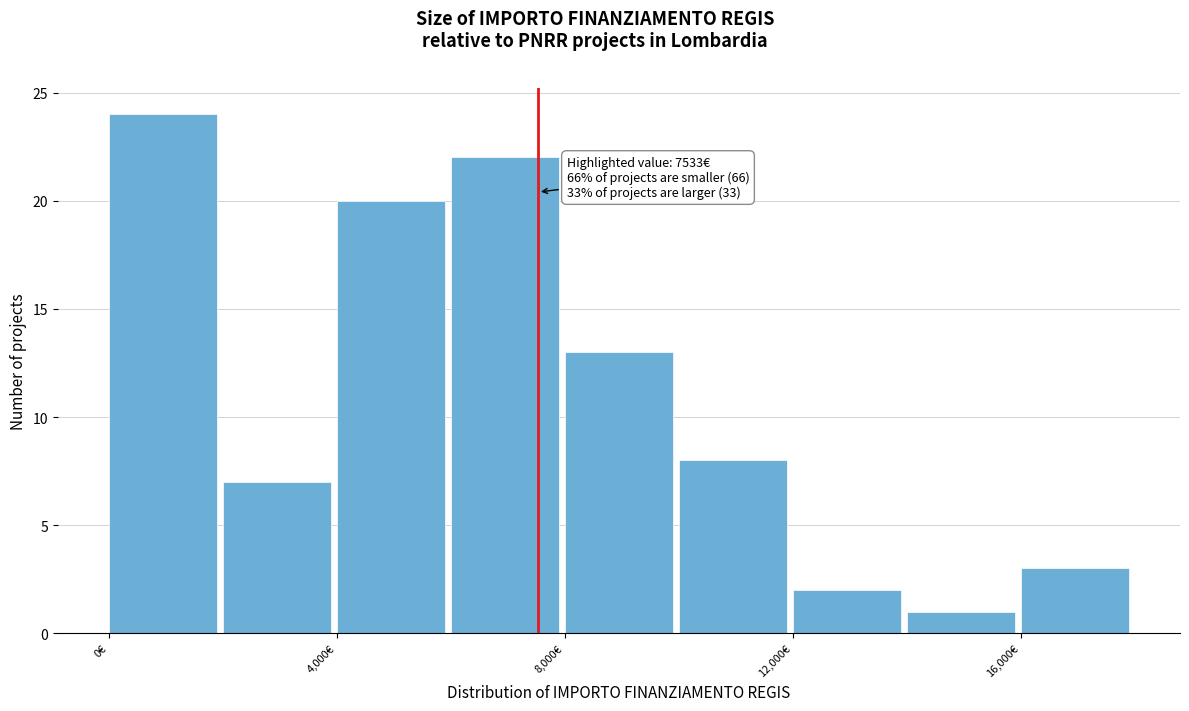

Over which range of the x-axis is the bar tallest?

0 to 2000